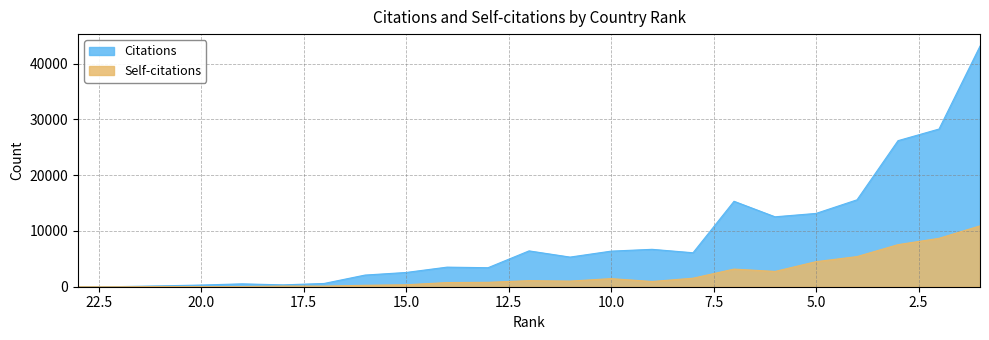

What is the sum of all Citations values?

198461